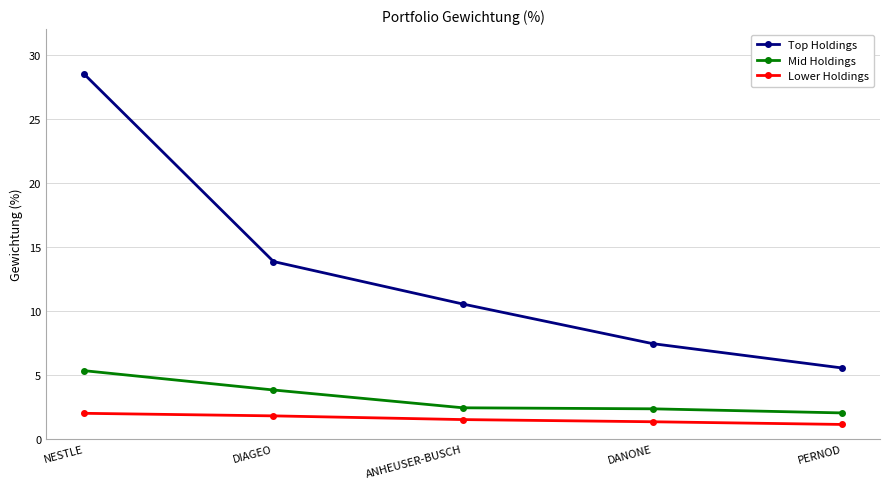

Count the number of categories in the chart.

5